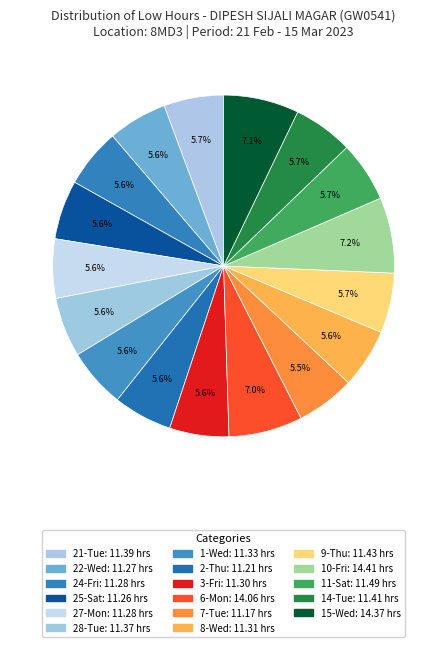

Count the number of slices in the pie.

17